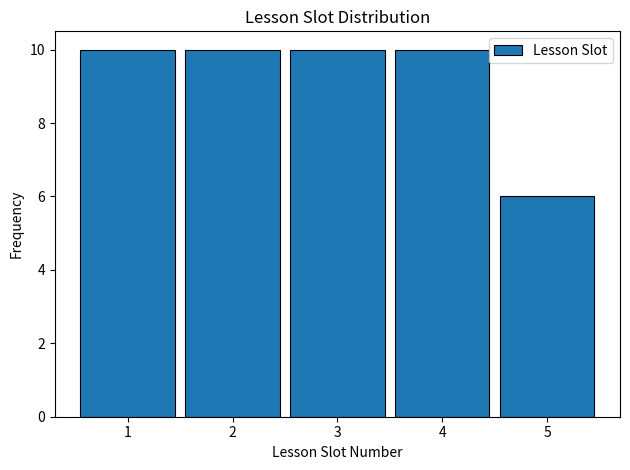

What is the height of the bar covering 4.5 to 5.5 on the x-axis? The values are not printed on the chart, so give them approximately, as read against the axis.

6